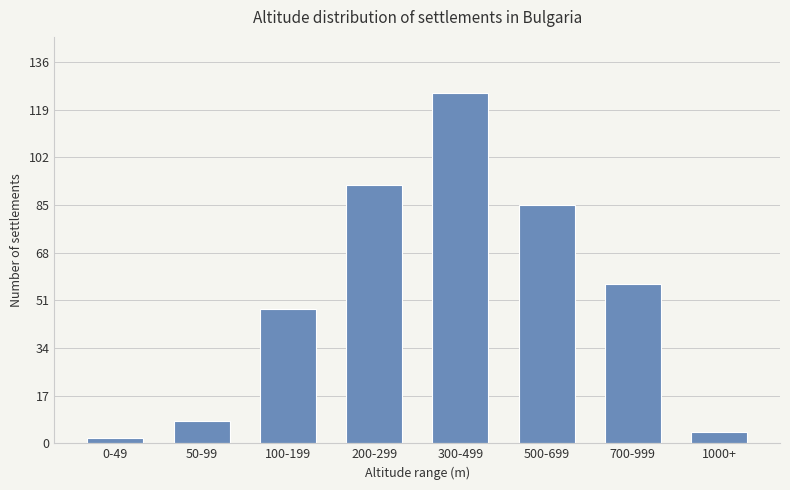

Where does the data first go above 57?

200-299